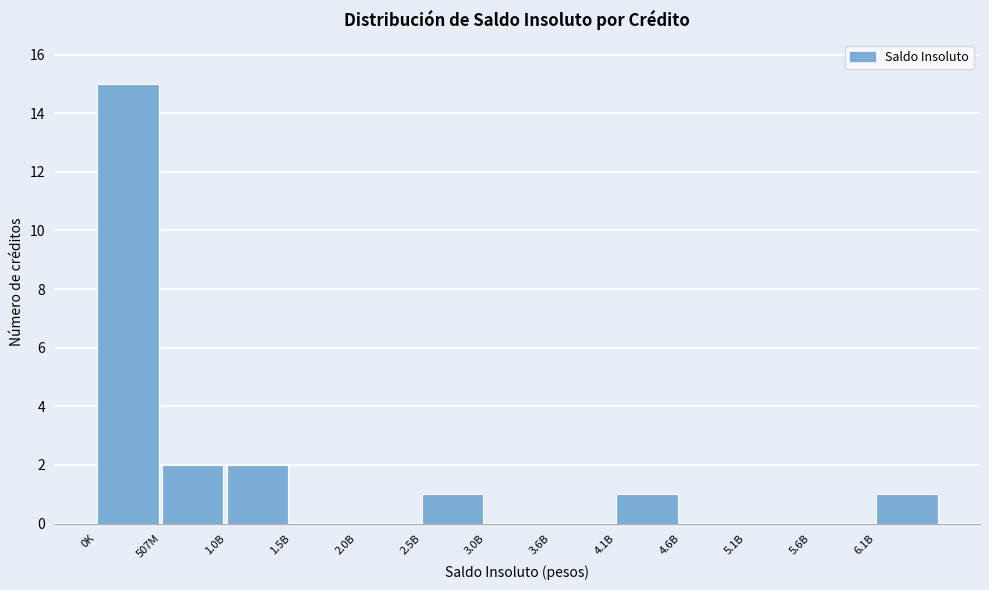

Reading left to right, extract all data points from this chart.

0K=15	507M=2	1.0B=2	1.5B=0	2.0B=0	2.5B=1	3.0B=0	3.6B=0	4.1B=1	4.6B=0	5.1B=0	5.6B=0	6.1B=1